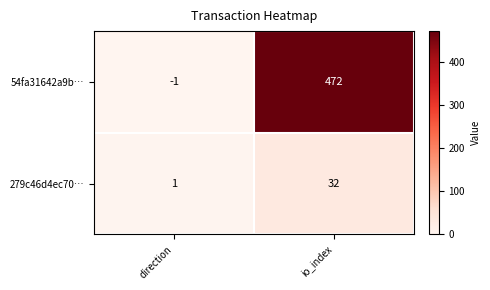

Rank the series at io_index from lowest to highest value.

279c46d4ec70…, 54fa31642a9b…